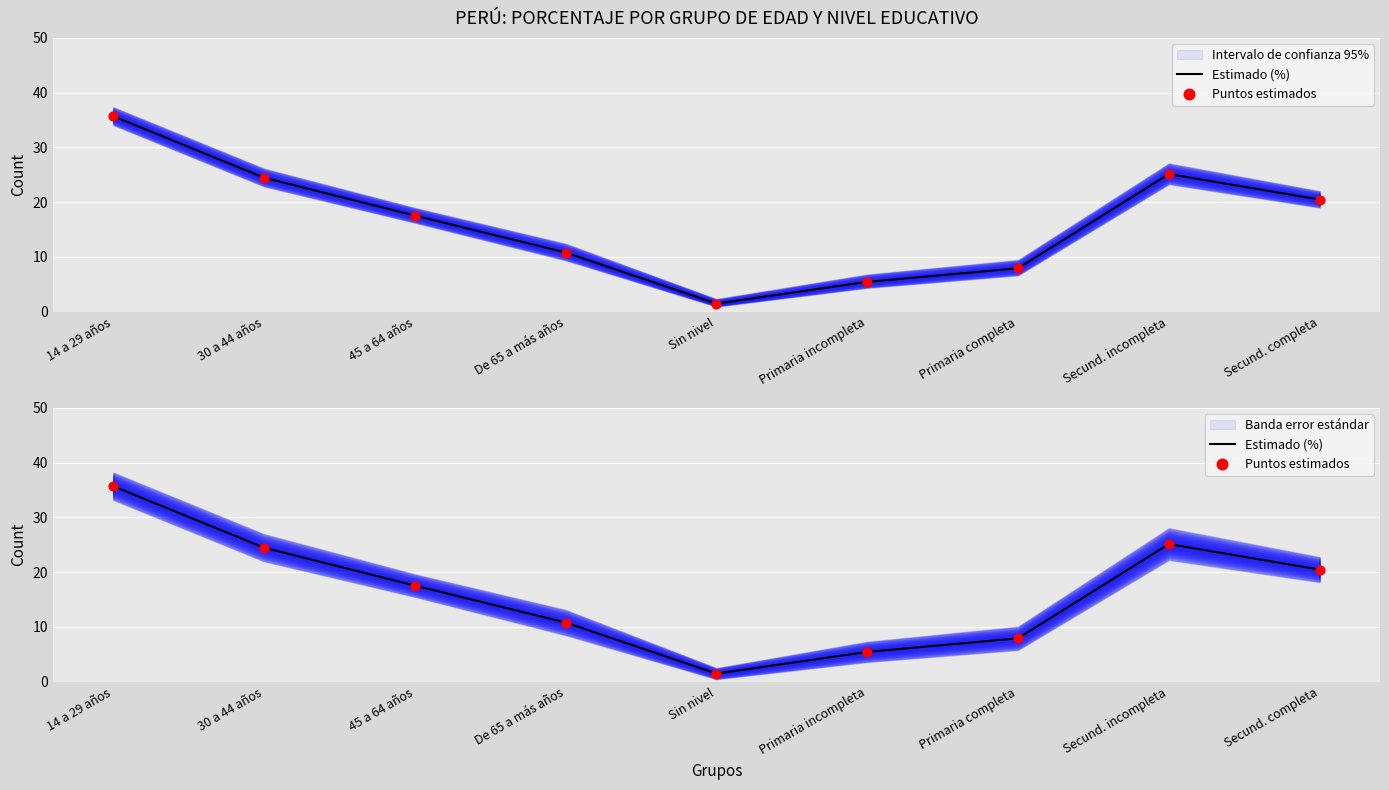

Which series reaches the maximum Y coordinate?

Estimado (%)